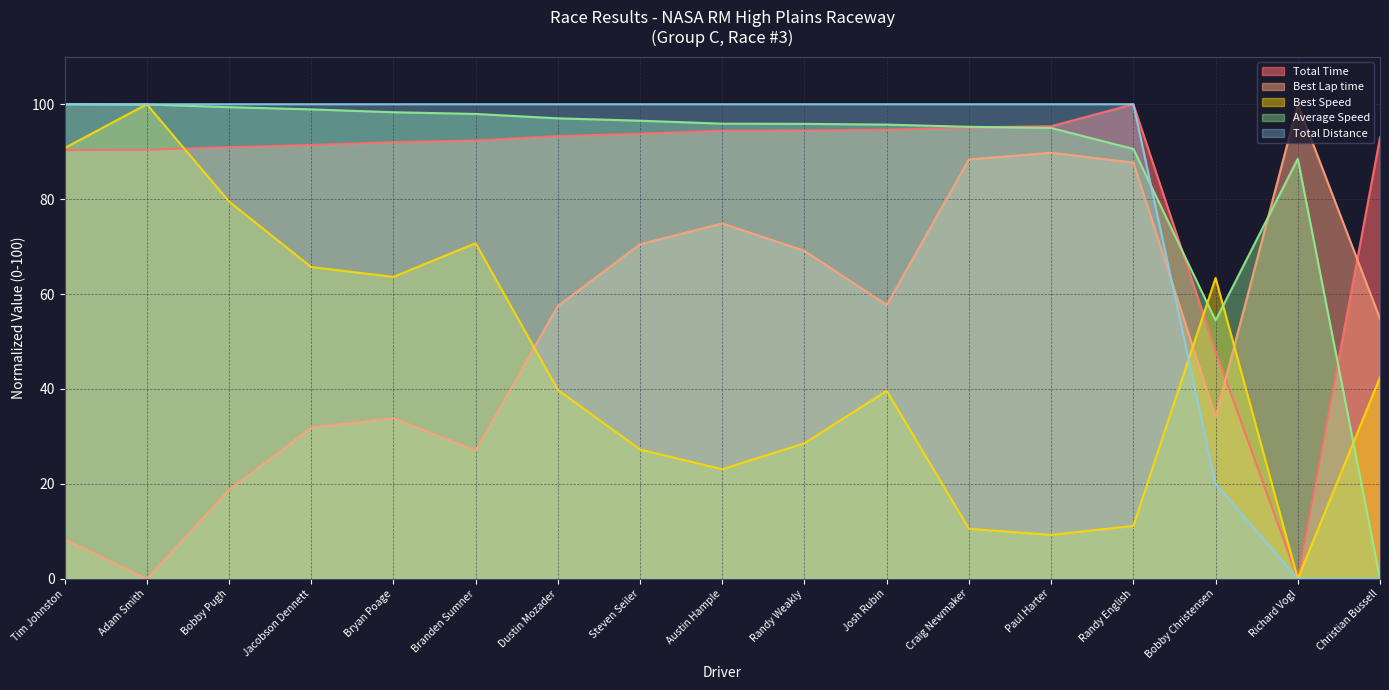

How many values in the Total Distance series are below 100?

3